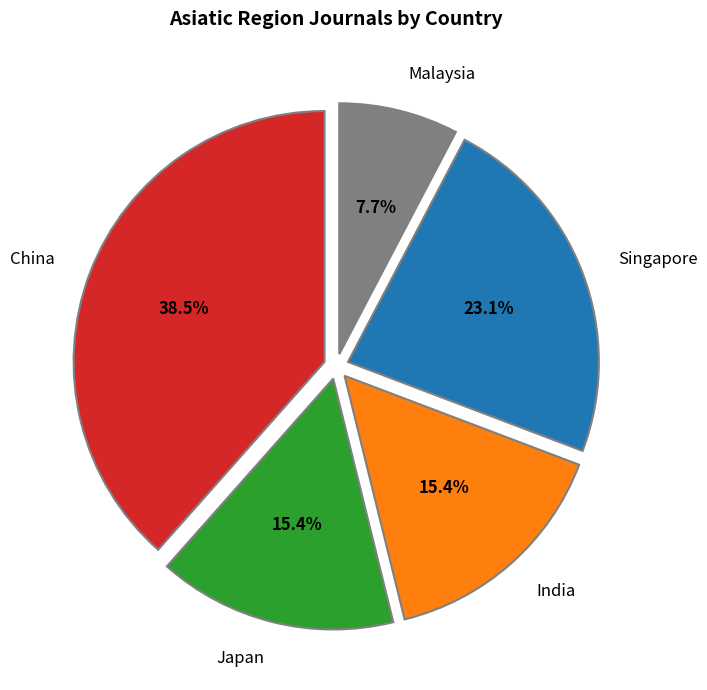

To the nearest percent, what percentage of the pie is India?

15%